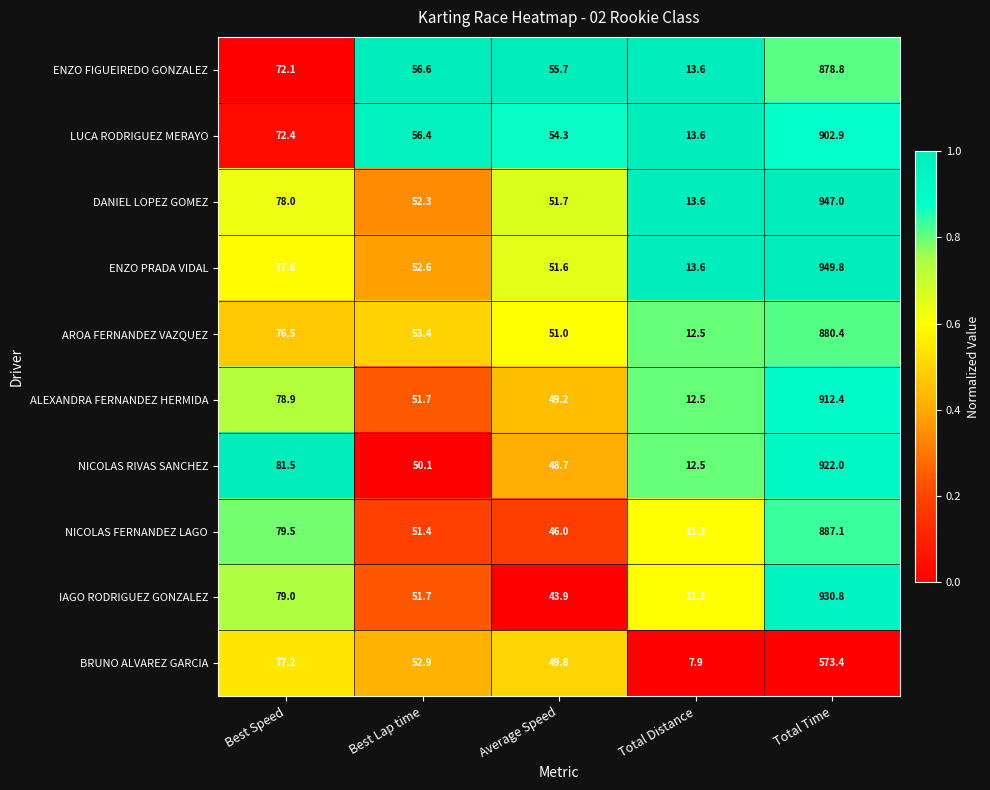

The BRUNO ALVAREZ GARCIA series shows 40.9 at Best Speed. True or false?

False